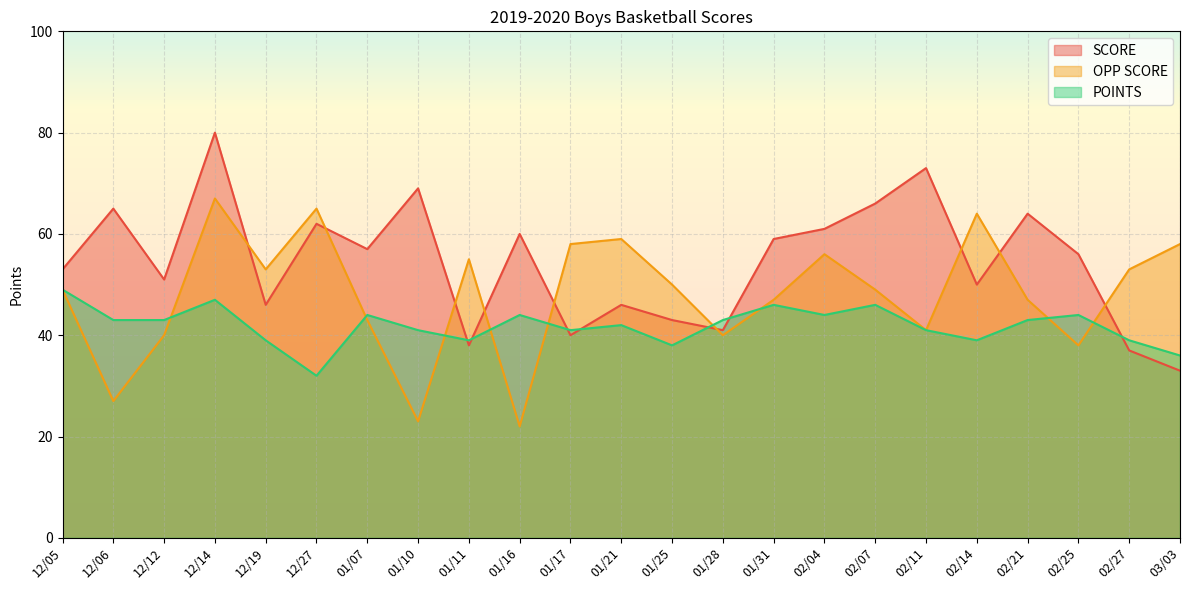

What is the average value of the SCORE series?

54